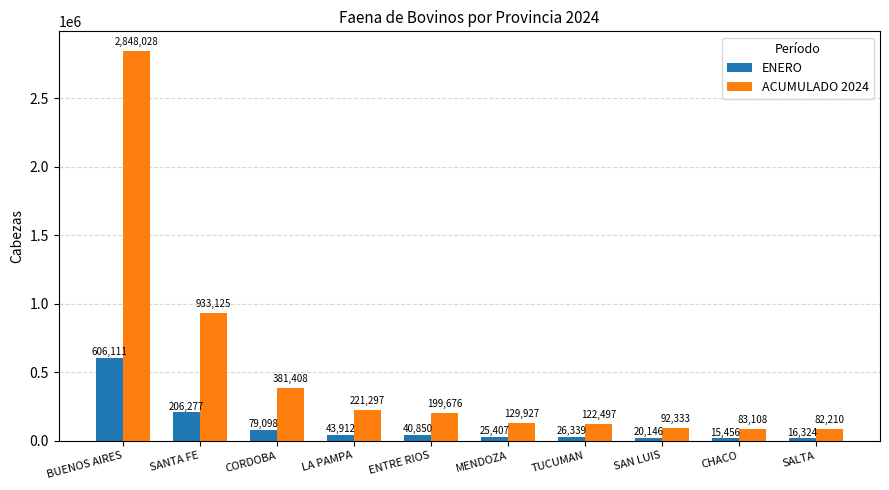

What position from the left is CHACO?

9